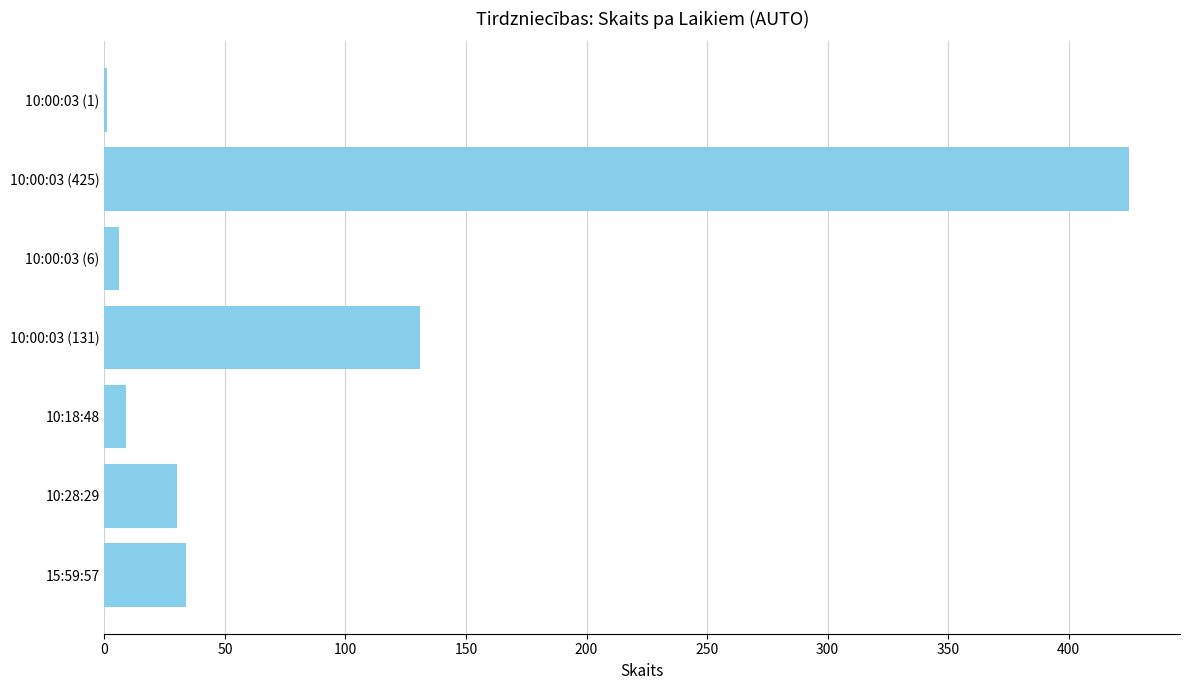

Reading top to bottom, transcribe all the data shown in this chart.

10:00:03 (1)=1	10:00:03 (425)=425	10:00:03 (6)=6	10:00:03 (131)=131	10:18:48=9	10:28:29=30	15:59:57=34